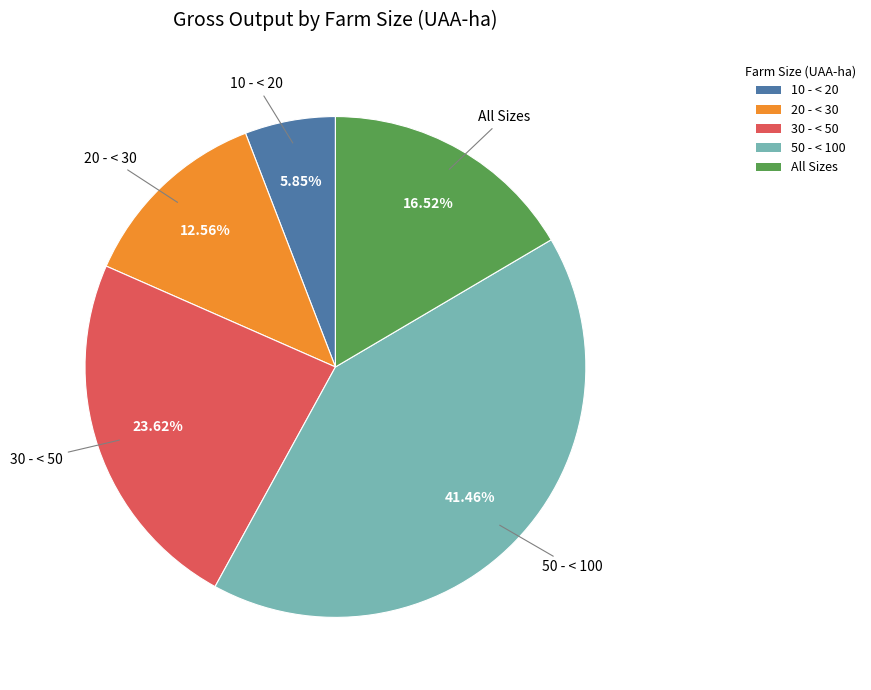

Does 10 - < 20 account for over 50% of the chart?

No